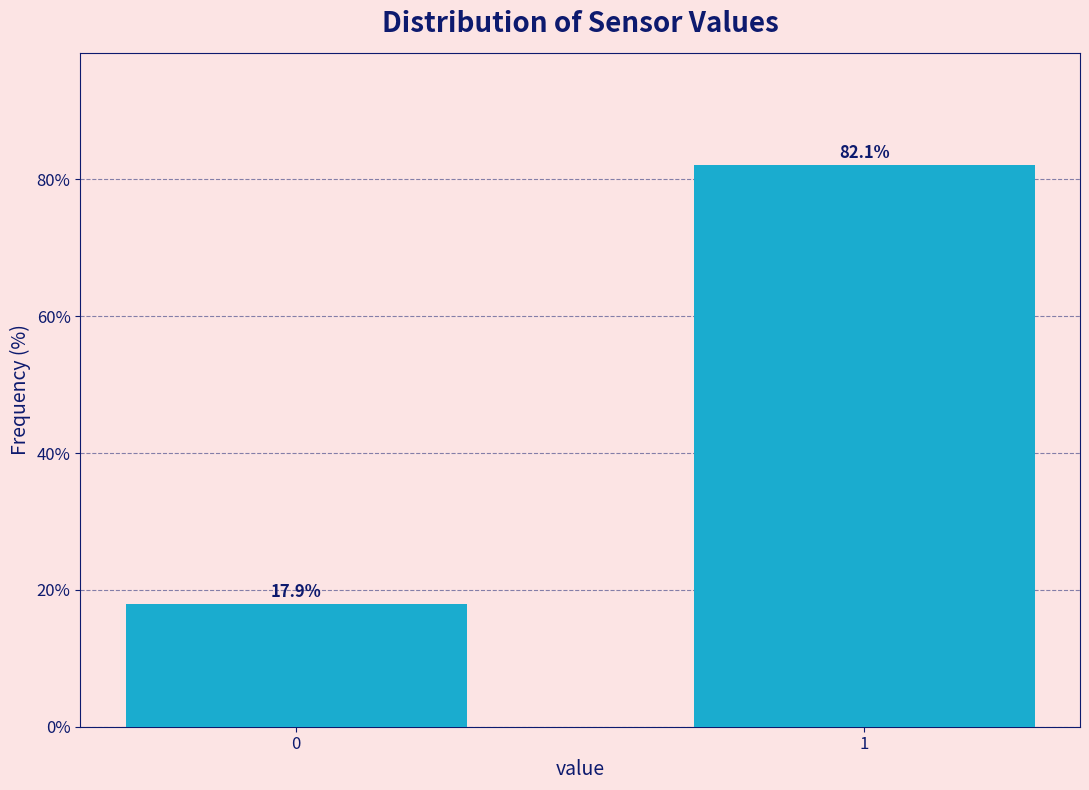

Reading right to left, transcribe all the data shown in this chart.

82.1	17.9